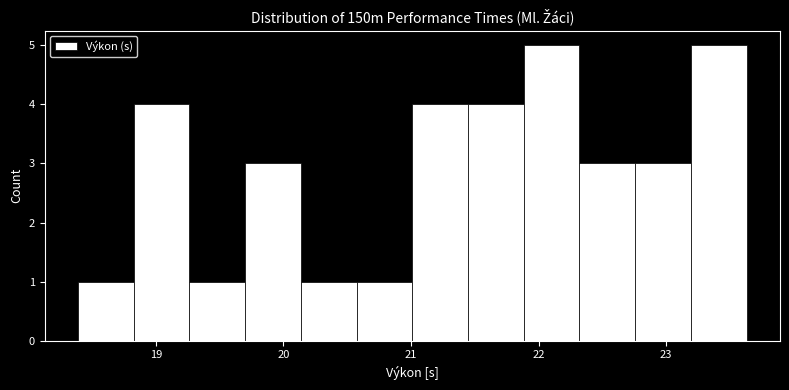

How tall is the bar that spans 19.7 to 20.1 on the x-axis? Neither the bar edges nor the heights are printed on the chart, so give them approximately, as read against the axes.

3